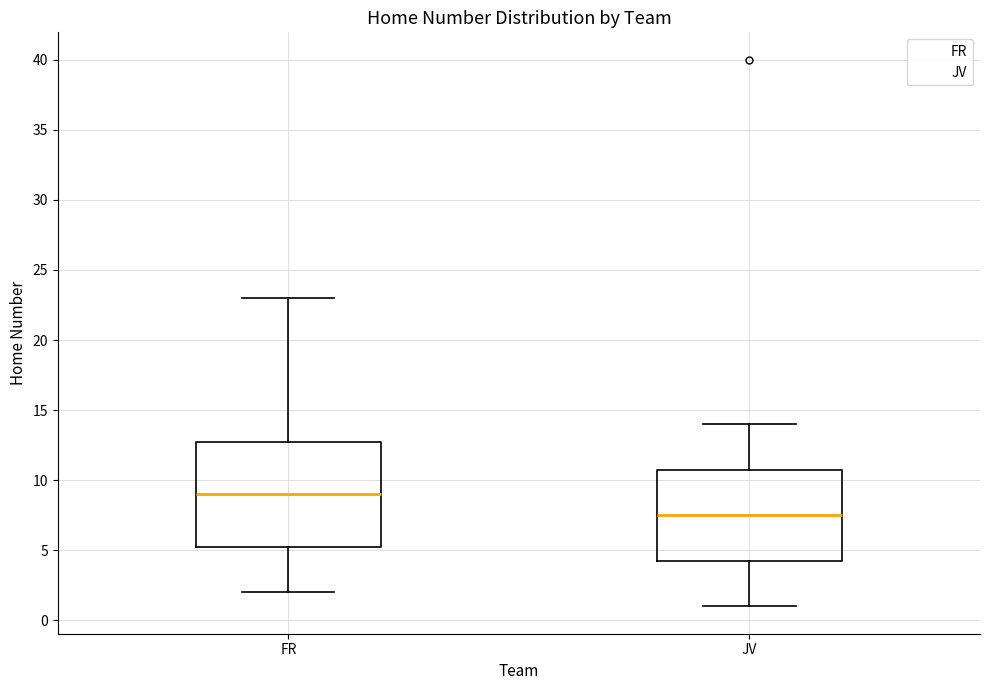

Which box is the tallest, from its lower edge to its upper edge?

FR